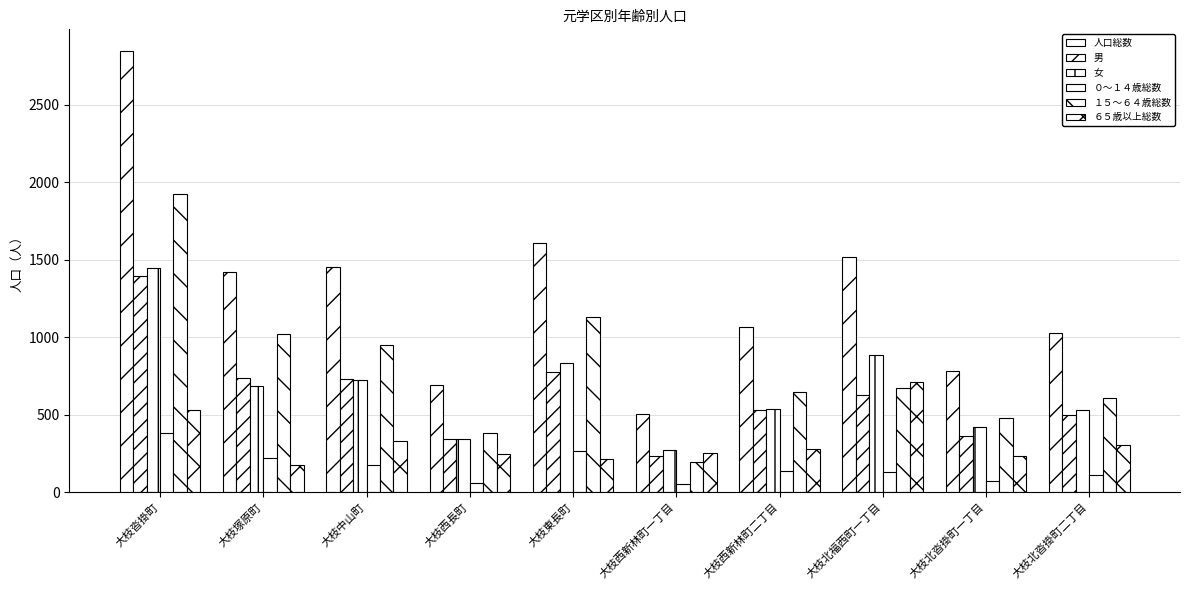

Between 大枝西新林町二丁目 and 大枝北沓掛町一丁目, which series saw the biggest shift?

人口総数